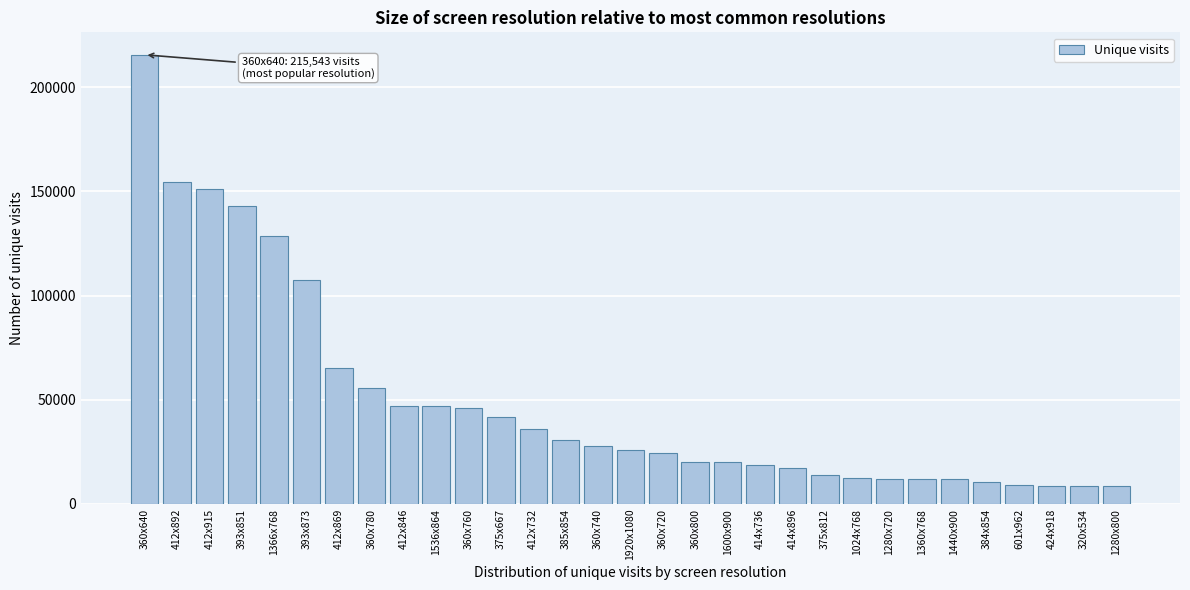

What is the average value?

49388